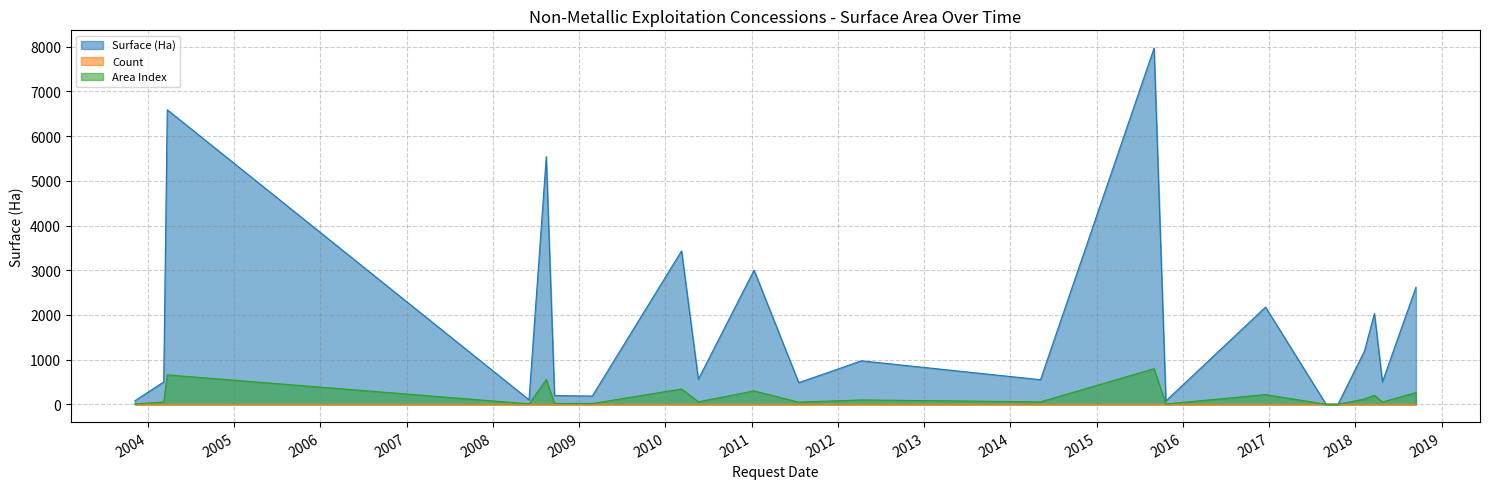

Between which two adjacent categories do Area Index and Count first intersect?

2016-12-16 and 2017-08-29